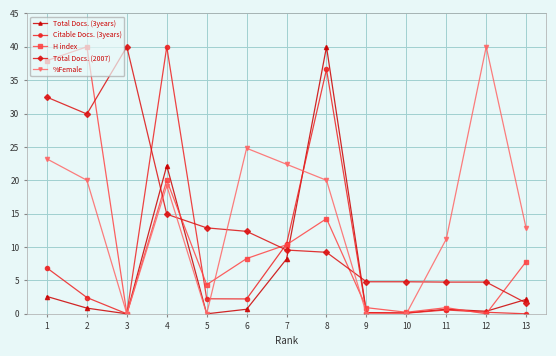

True or false: Citable Docs. (3years) has a value of 0.2 at 12.

True